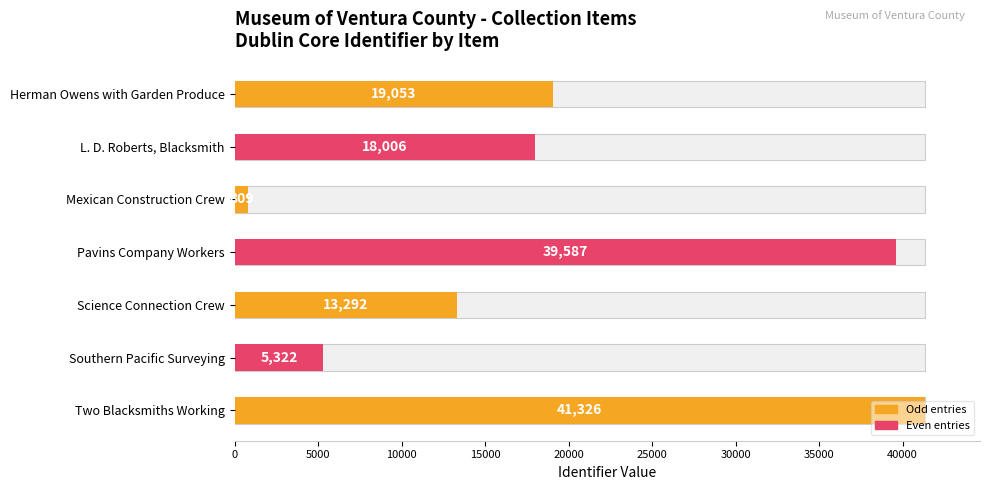

What is the average value?

19628